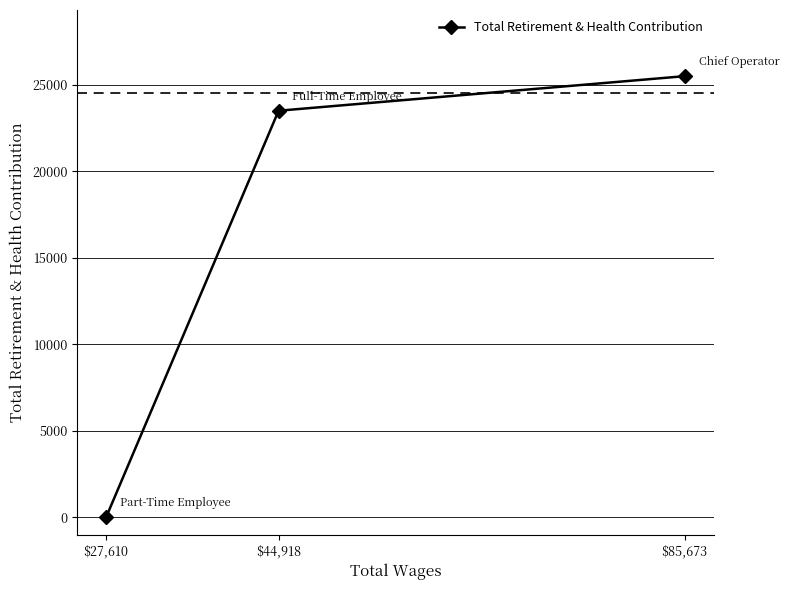

How many lines are shown in the chart?

1